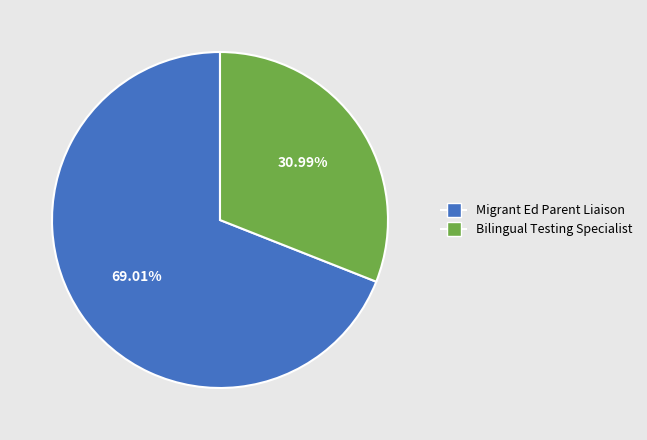

What percentage is NOT represented by Migrant Ed Parent Liaison?

31.0%